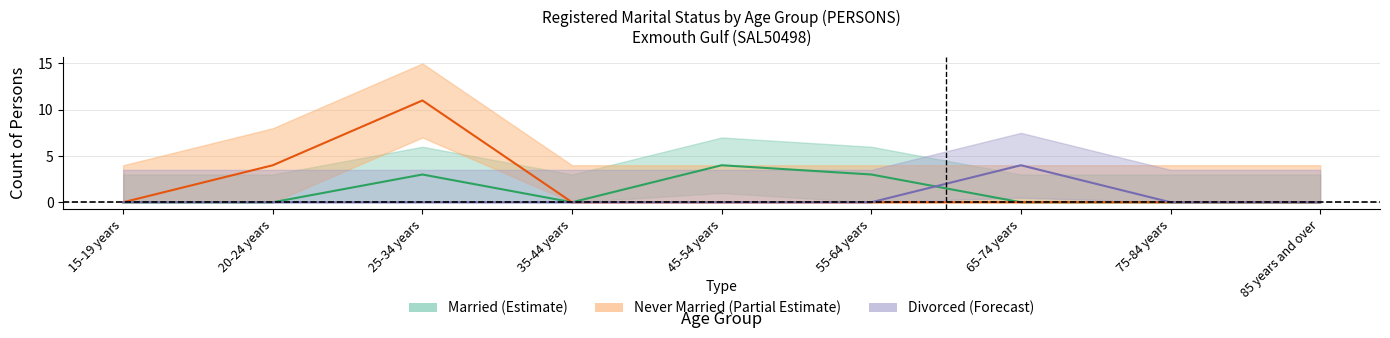

What position from the left is 45-54 years?

5